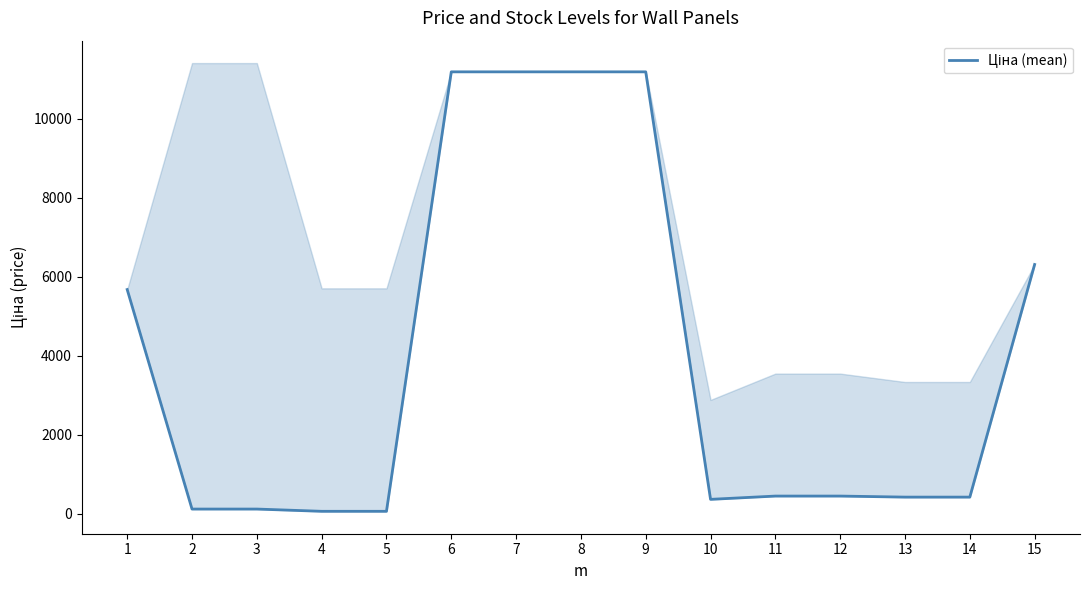

List the labels in order of value, smallest first.

4, 5, 2, 3, 10, 13, 14, 11, 12, 1, 15, 6, 7, 8, 9